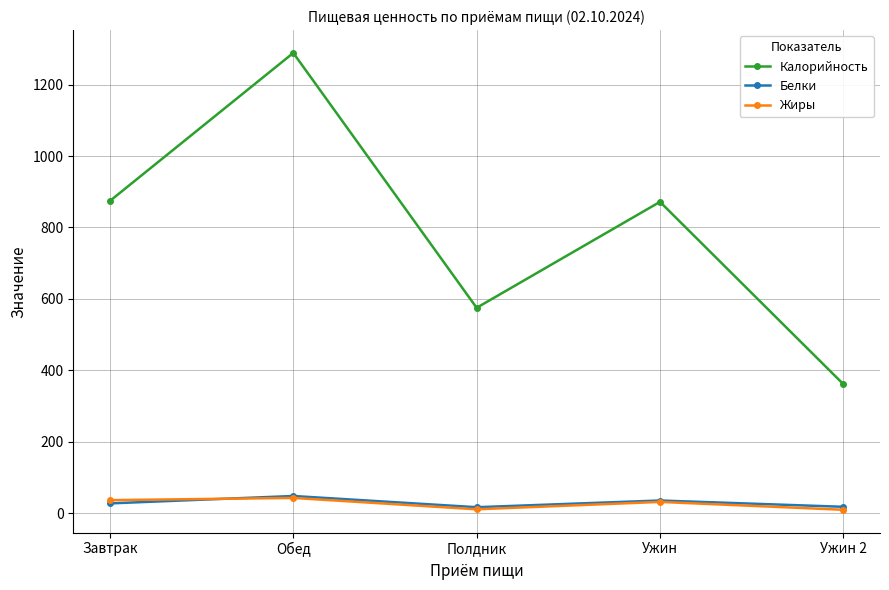

What is the highest value of the Жиры series?

42.5